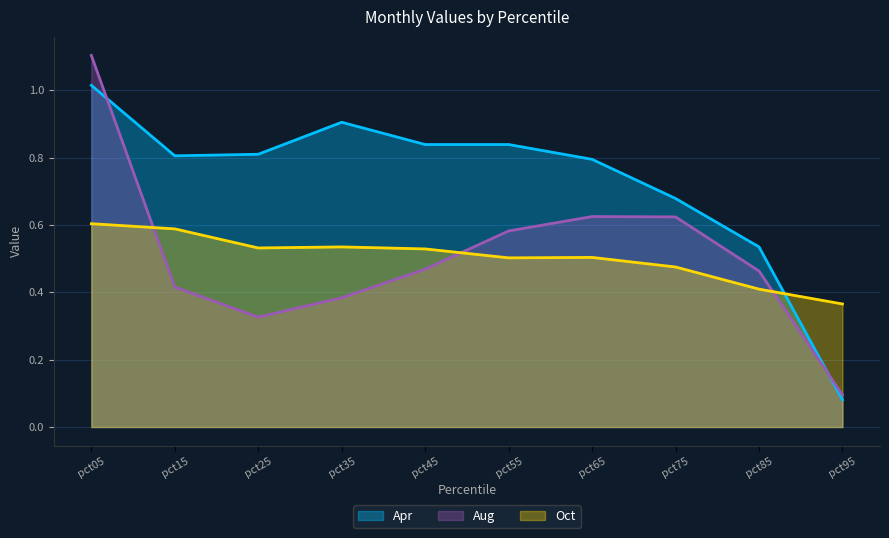

Where do Oct and Aug first cross each other?

pct05 and pct15